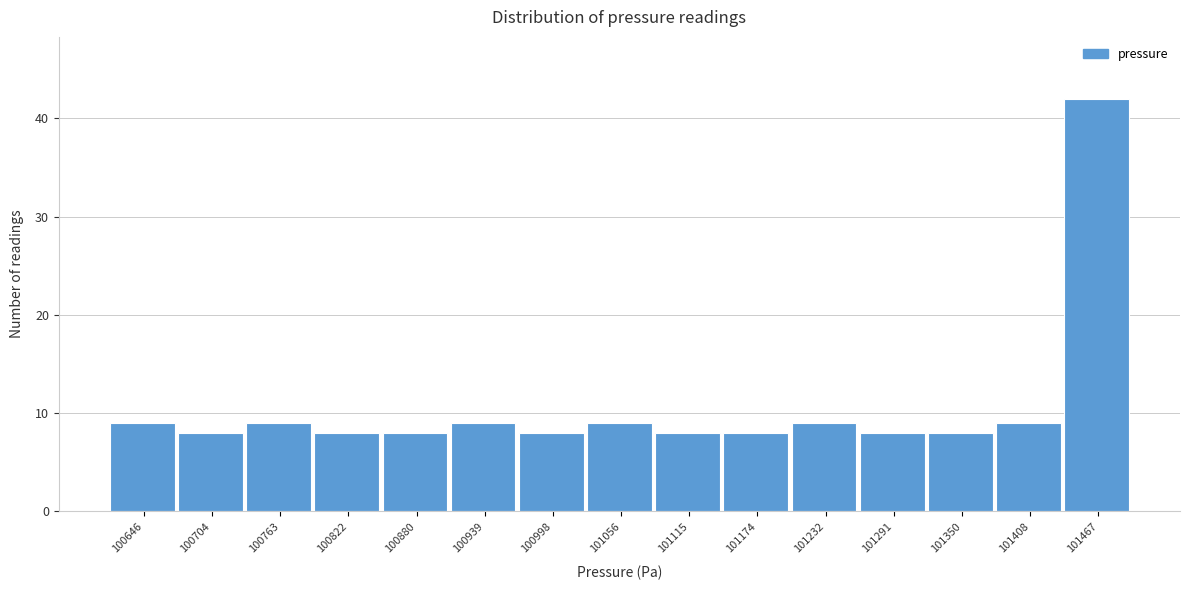

Reading right to left, transcribe all the data shown in this chart.

101467=42	101408=9	101350=8	101291=8	101232=9	101174=8	101115=8	101056=9	100998=8	100939=9	100880=8	100822=8	100763=9	100704=8	100646=9